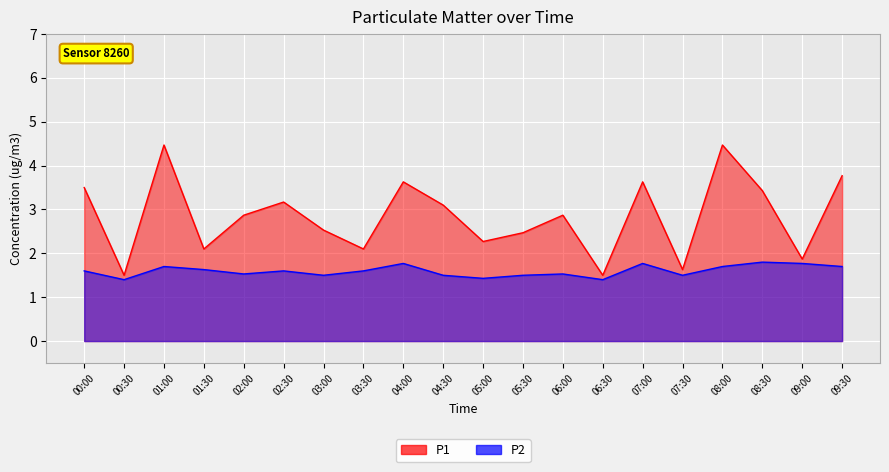

Where is P2 nearest to the value 1?

00:30